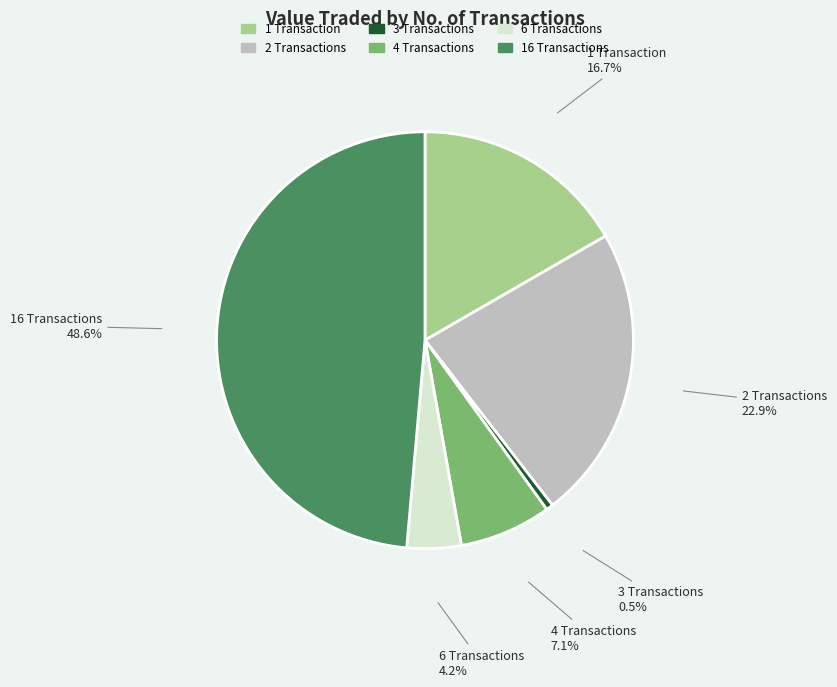

Is there any slice that represents more than half of the pie?

No